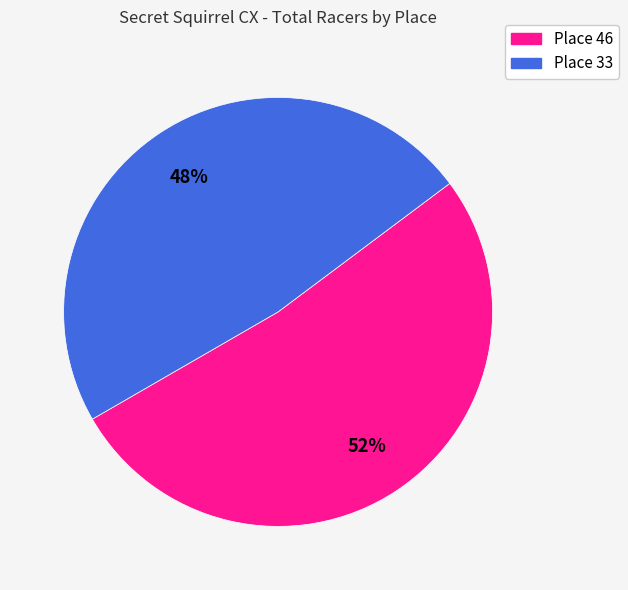

To the nearest percent, what percentage of the pie is Place 46?

52%